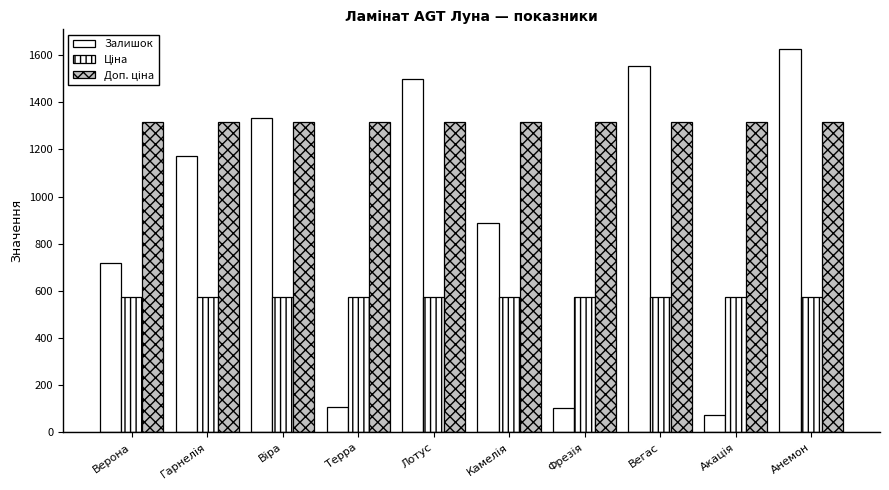

How many bars are there in each group?

3